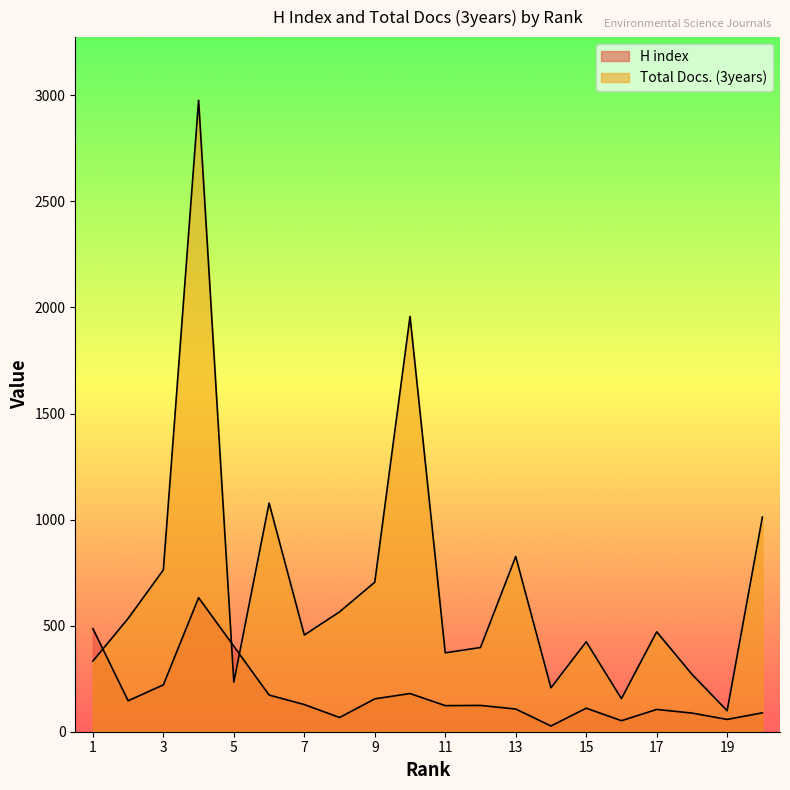

Does the chart display data point markers on the line(s)?

No